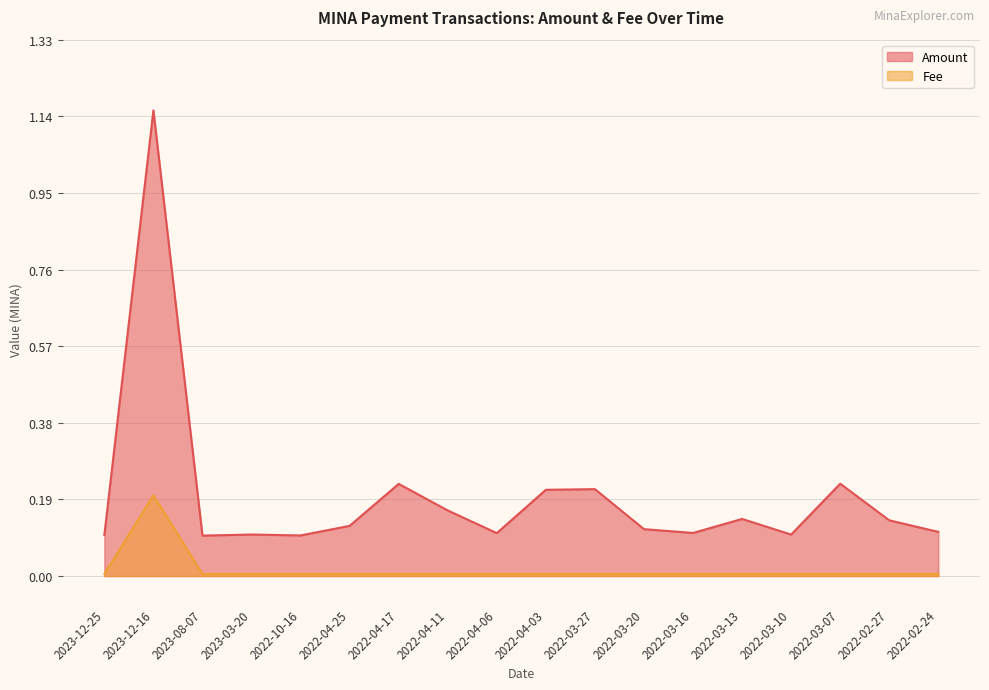

The value of Amount at 2022-04-06 is 0.2. True or false?

False